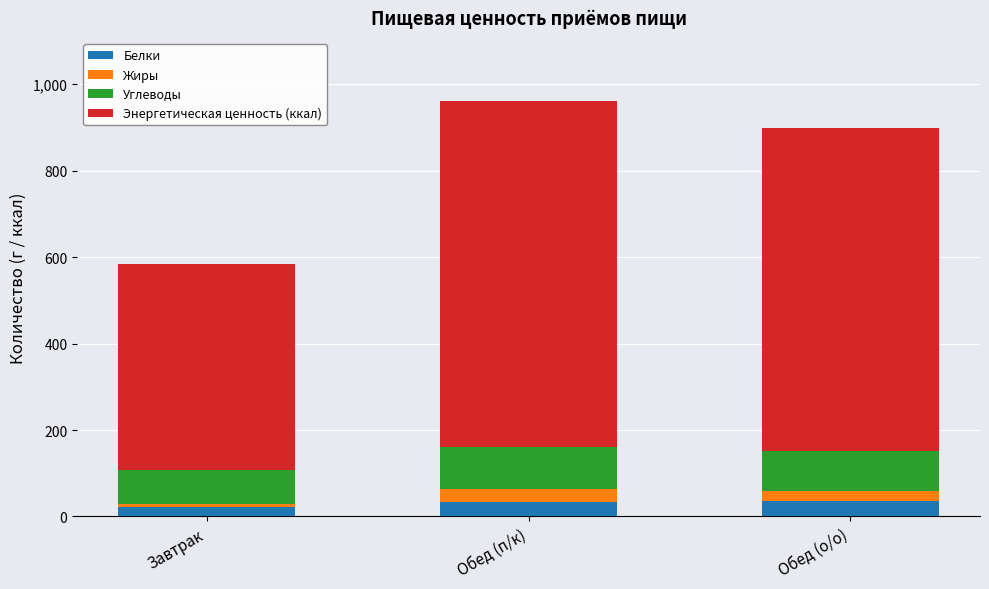

What is the average value of the Белки series?

30.0